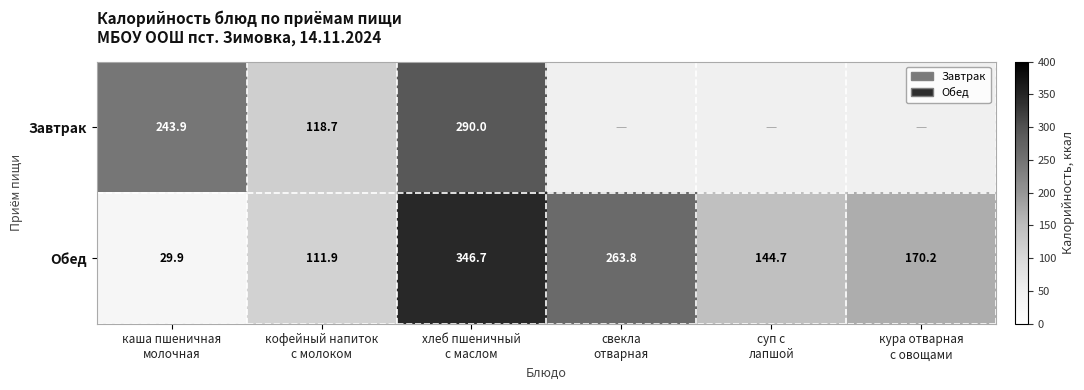

How many distinct data groups are displayed?

2